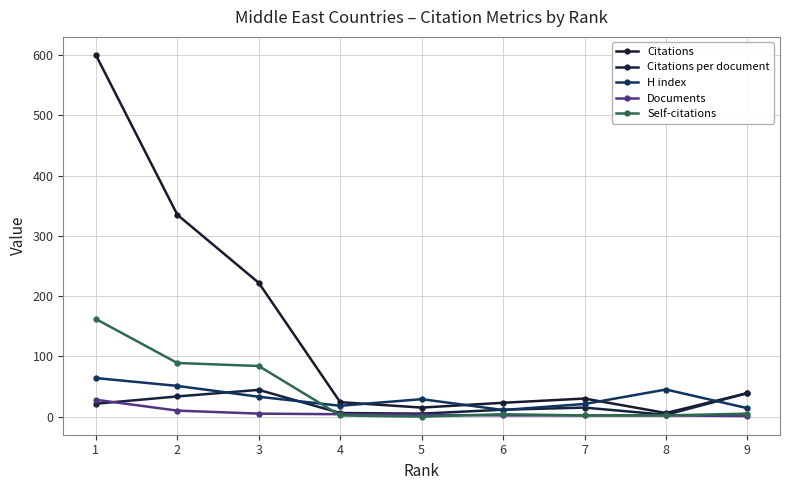

The value of Self-citations at 4 is 0.8. True or false?

False